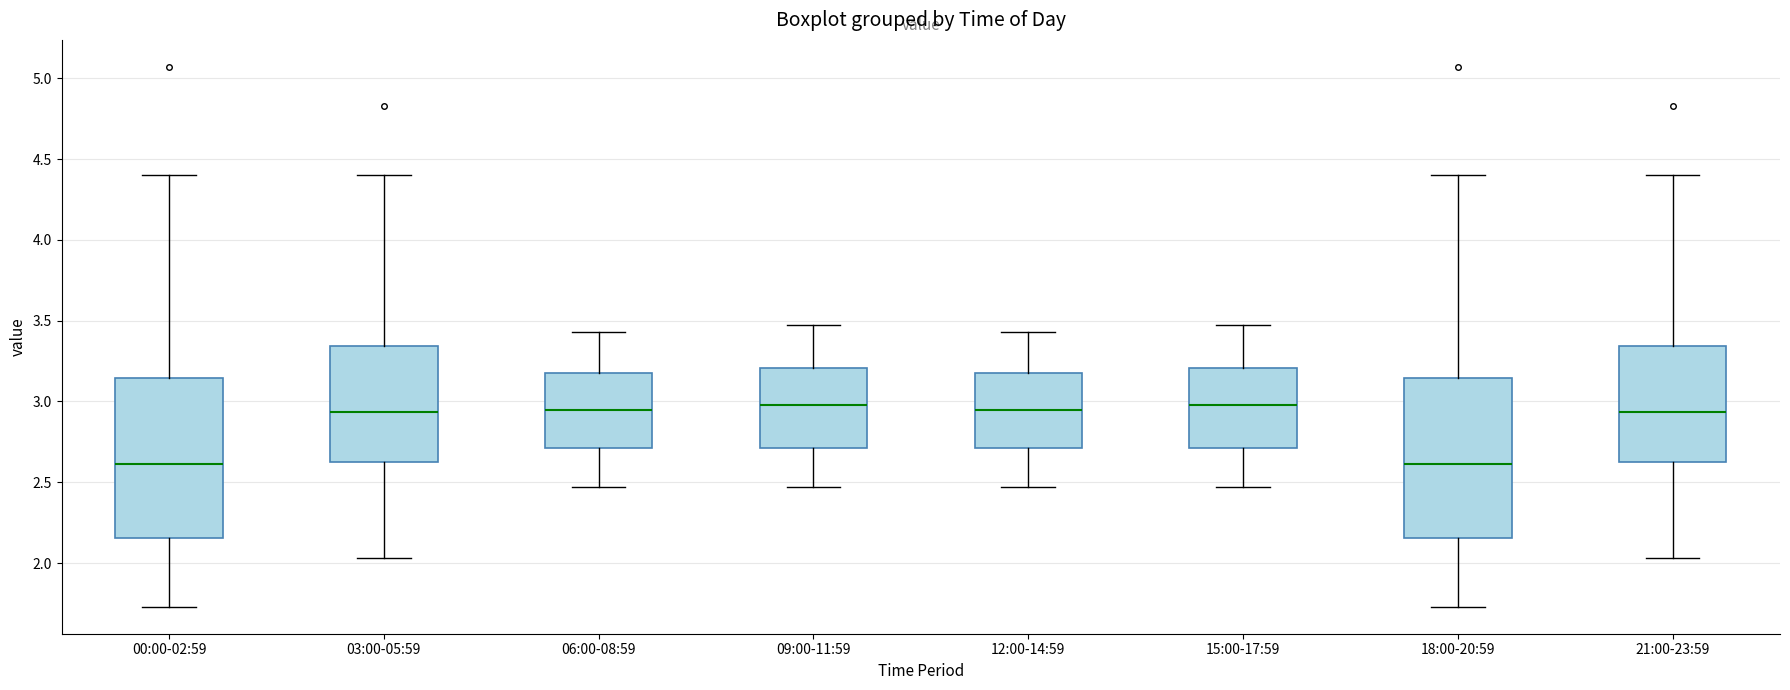

Where does the lower whisker of the box for 18:00-20:59 end on the y-axis? The values are not printed on the chart, so give them approximately, as read against the axis.

1.75